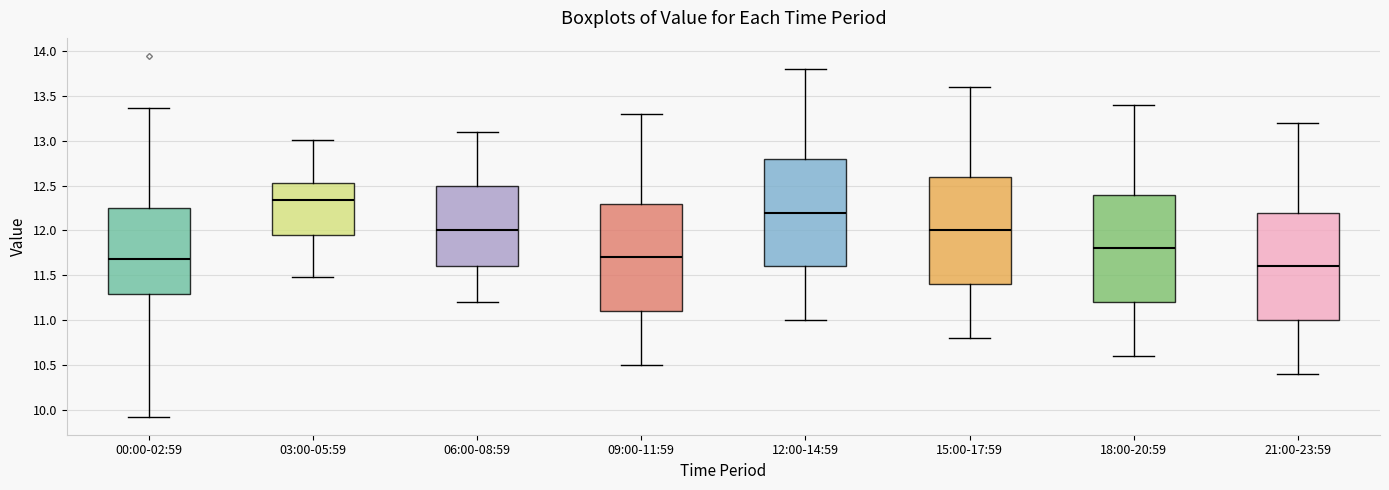

Which box's median line is the highest?

03:00-05:59